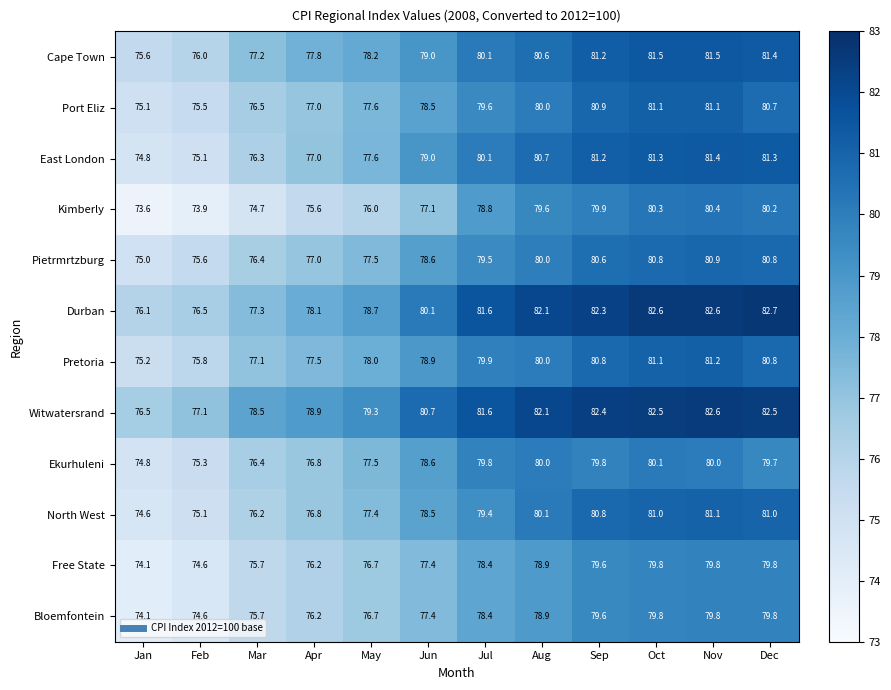

What value does the Durban series have at Oct?

82.6